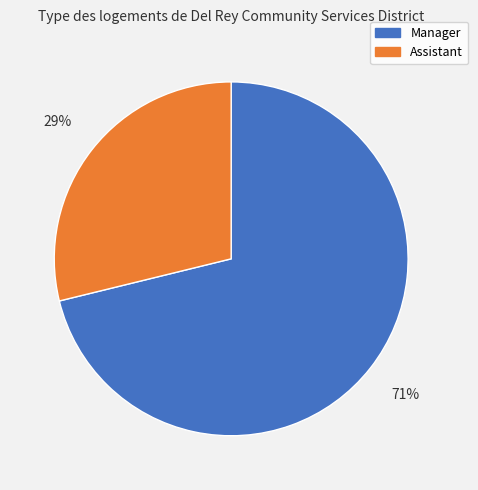

What percentage is the Manager slice, to the nearest percent?

71%